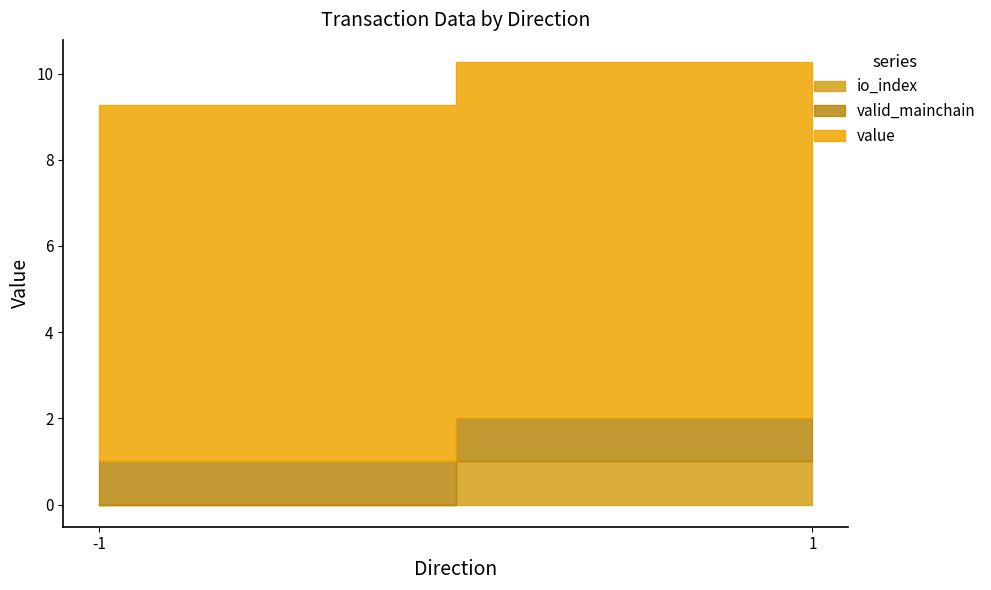

Is the value of io_index at -1 greater than the value of value at -1?

No